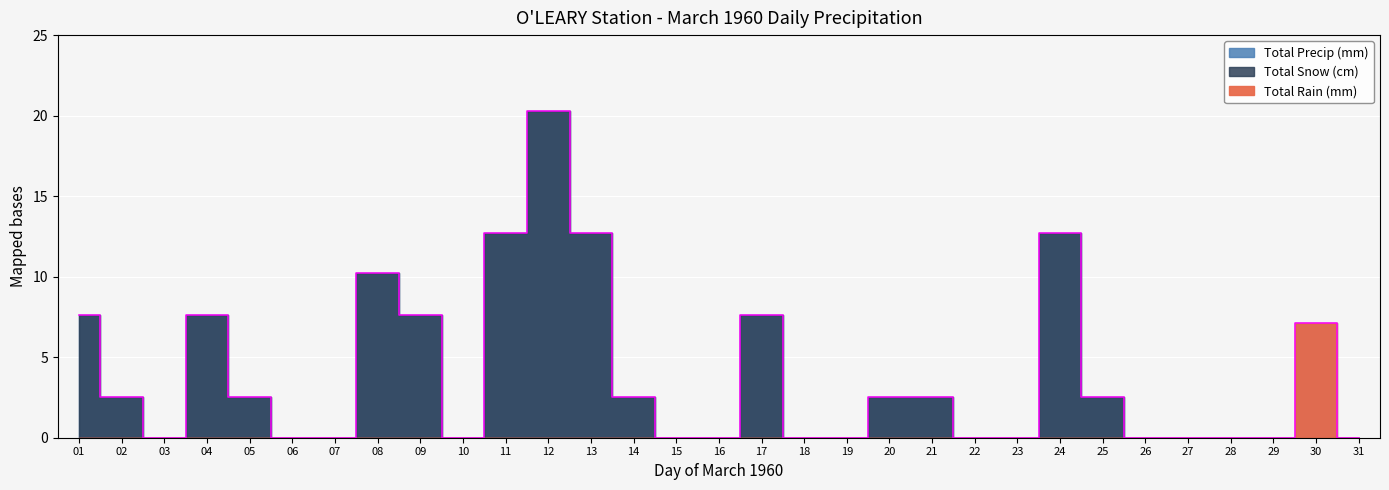

True or false: Total Rain (mm) and Total Snow (cm) cross at least once.

False